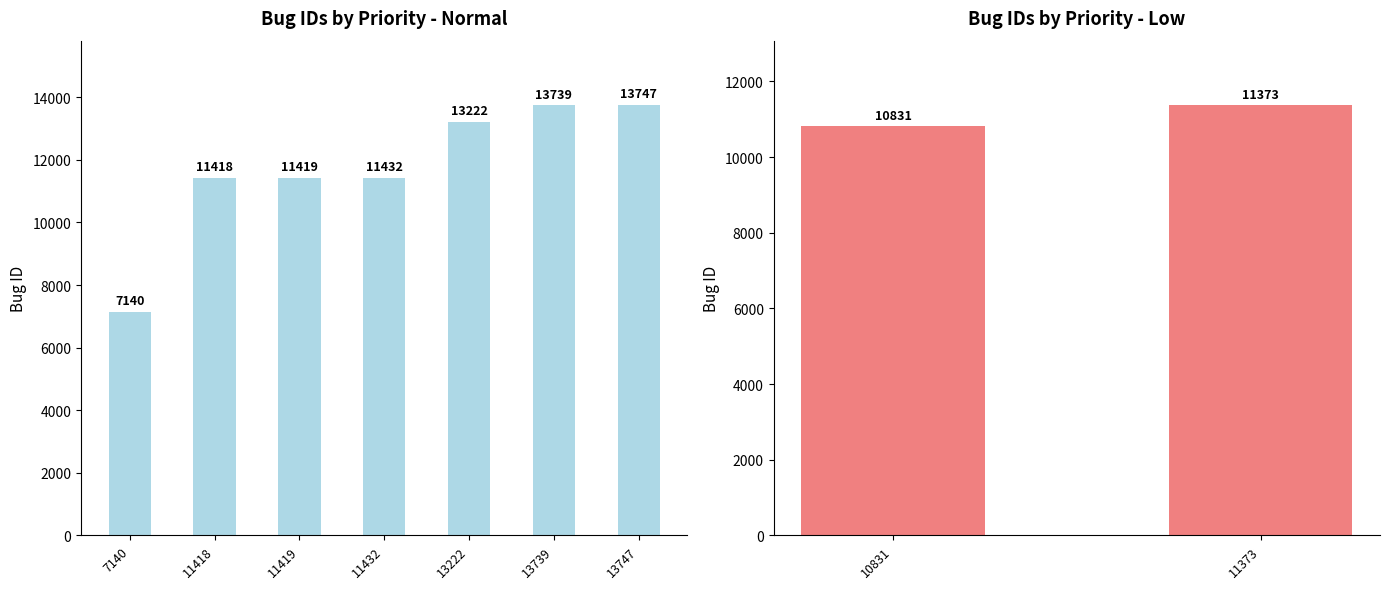

What is the ratio of the value at 11432 to the value at 11419?

1.0